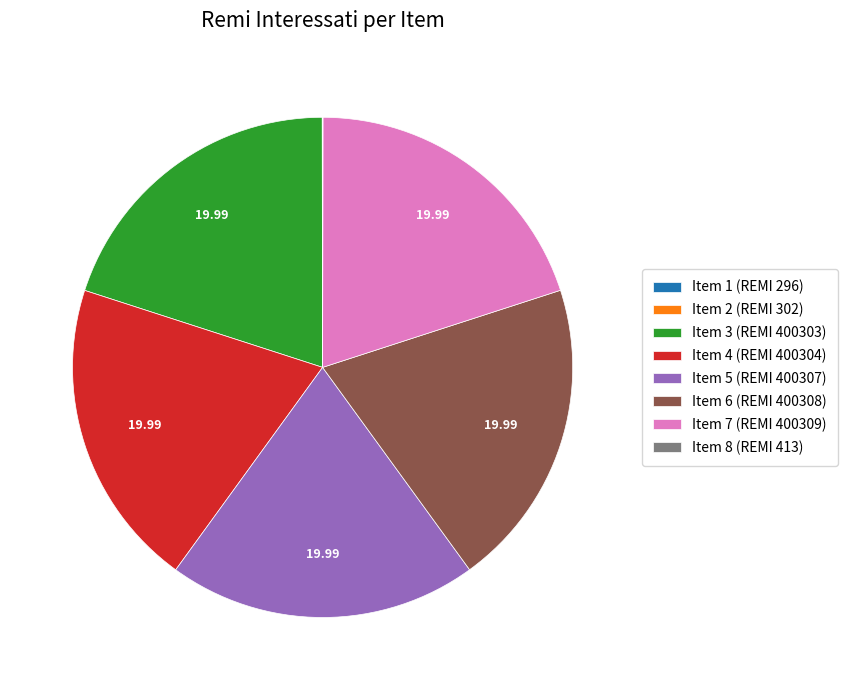

True or false: Item 7 (REMI 400309) accounts for 28% of the total.

False